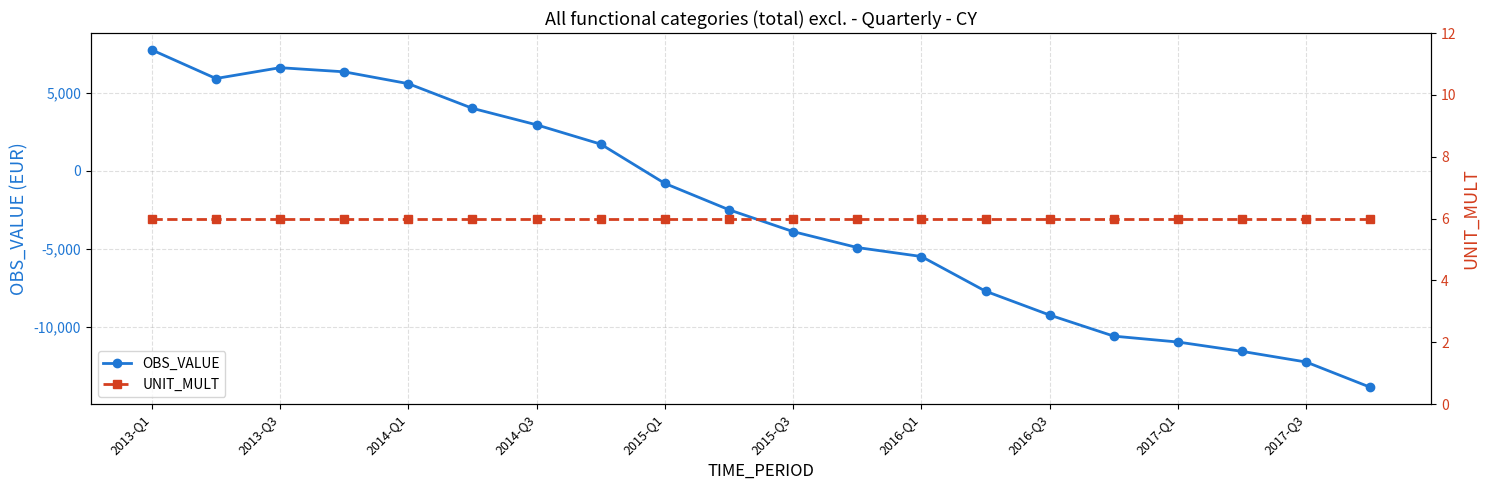

How many categories are shown in the chart?

20